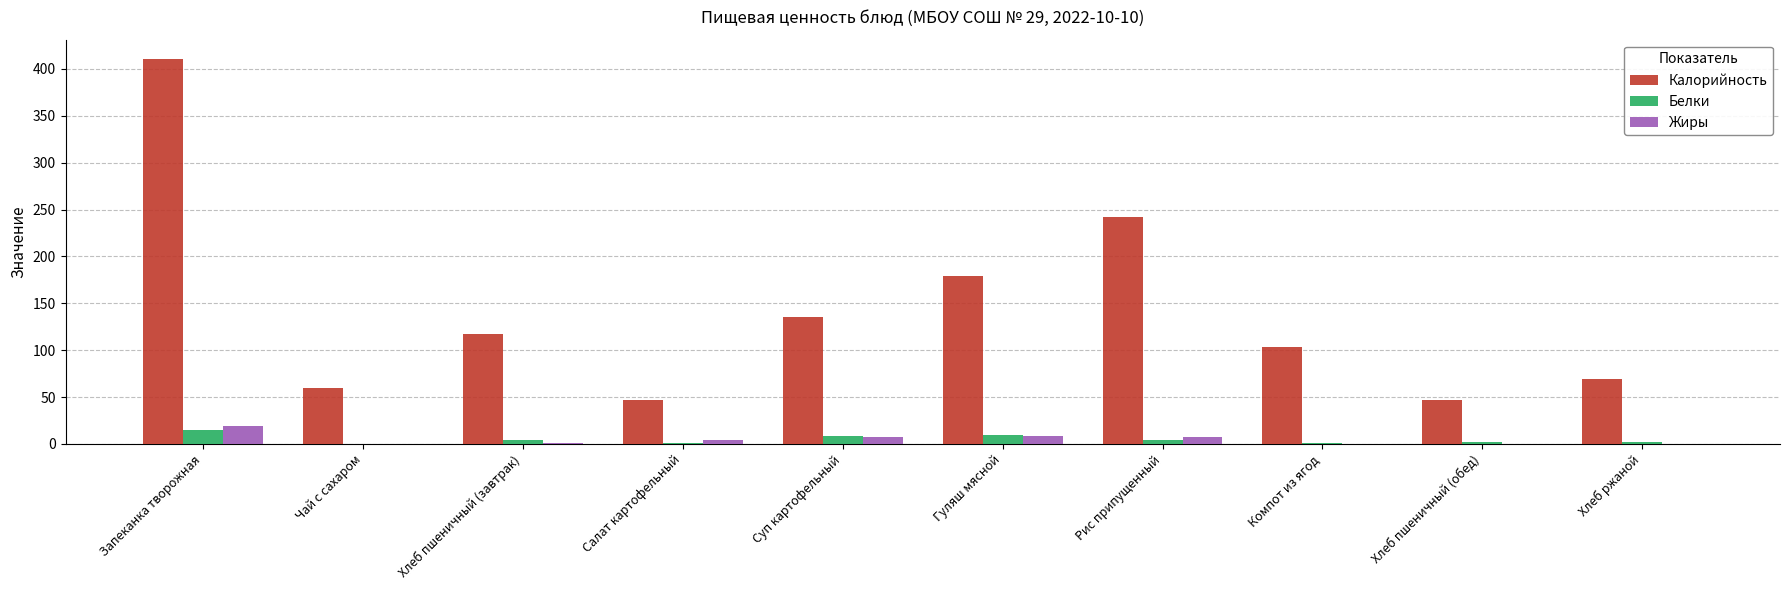

What is the maximum value shown in the chart?

410.6